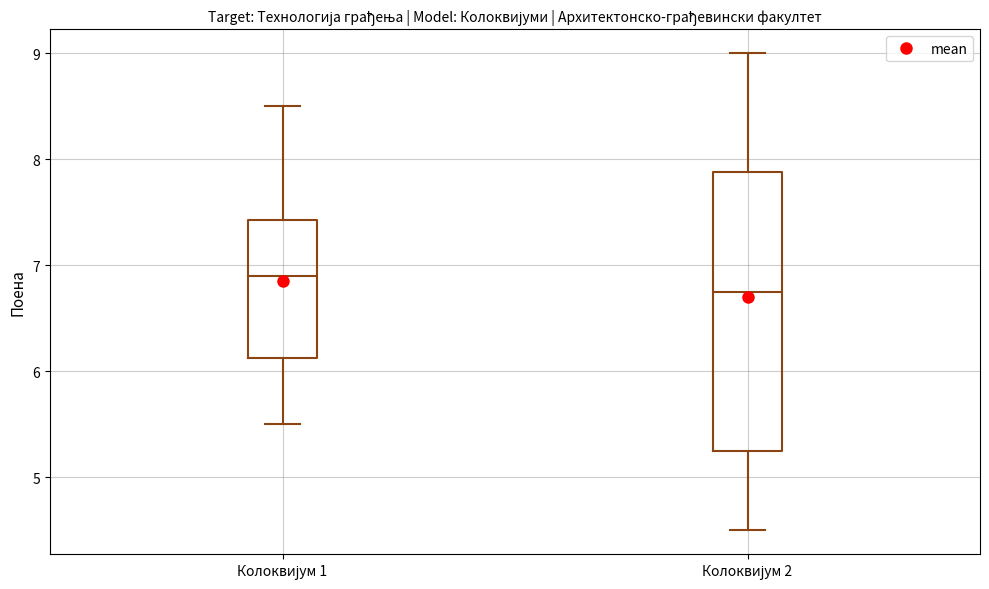

Reading left to right, read every box against the y-axis: the position of its median line, the range the box covers, and the ends of its whiskers. The values are not printed on the chart, so give them approximately, as read against the axis.

Колоквијум 1: median 6.9, box 6.1 to 7.4, whiskers 5.5 to 8.5
Колоквијум 2: median 6.8, box 5.3 to 7.9, whiskers 4.5 to 9.0